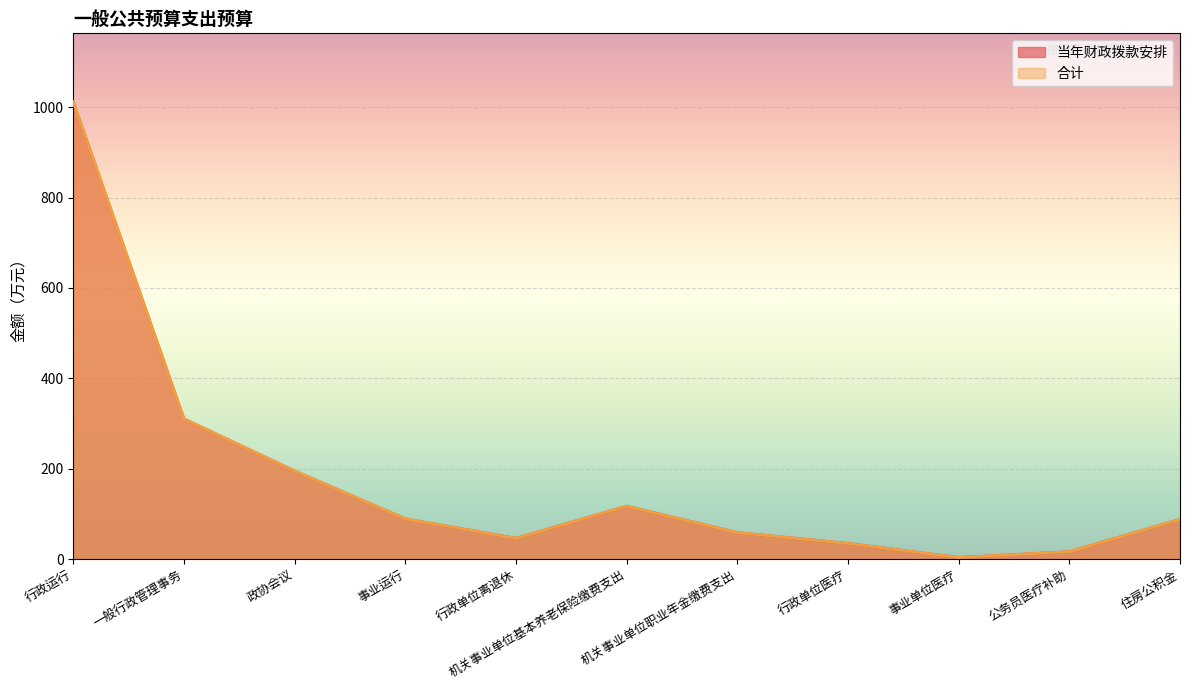

At which label does 合计 first exceed 87?

行政运行